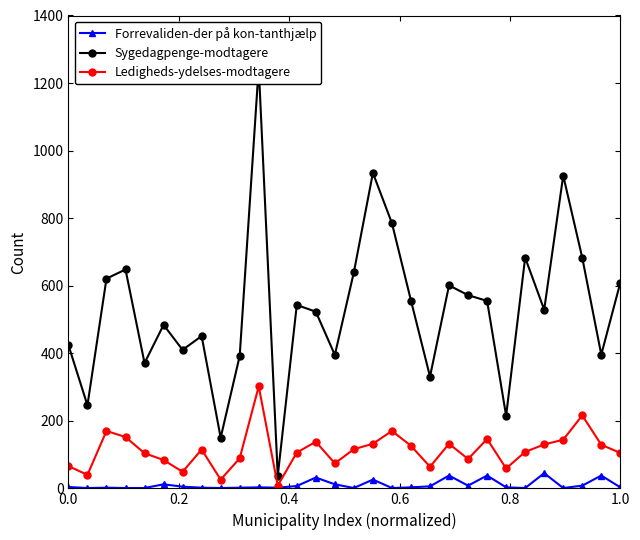

Is it true that Ledigheds-ydelses-modtagere equals 170 at 17?

True